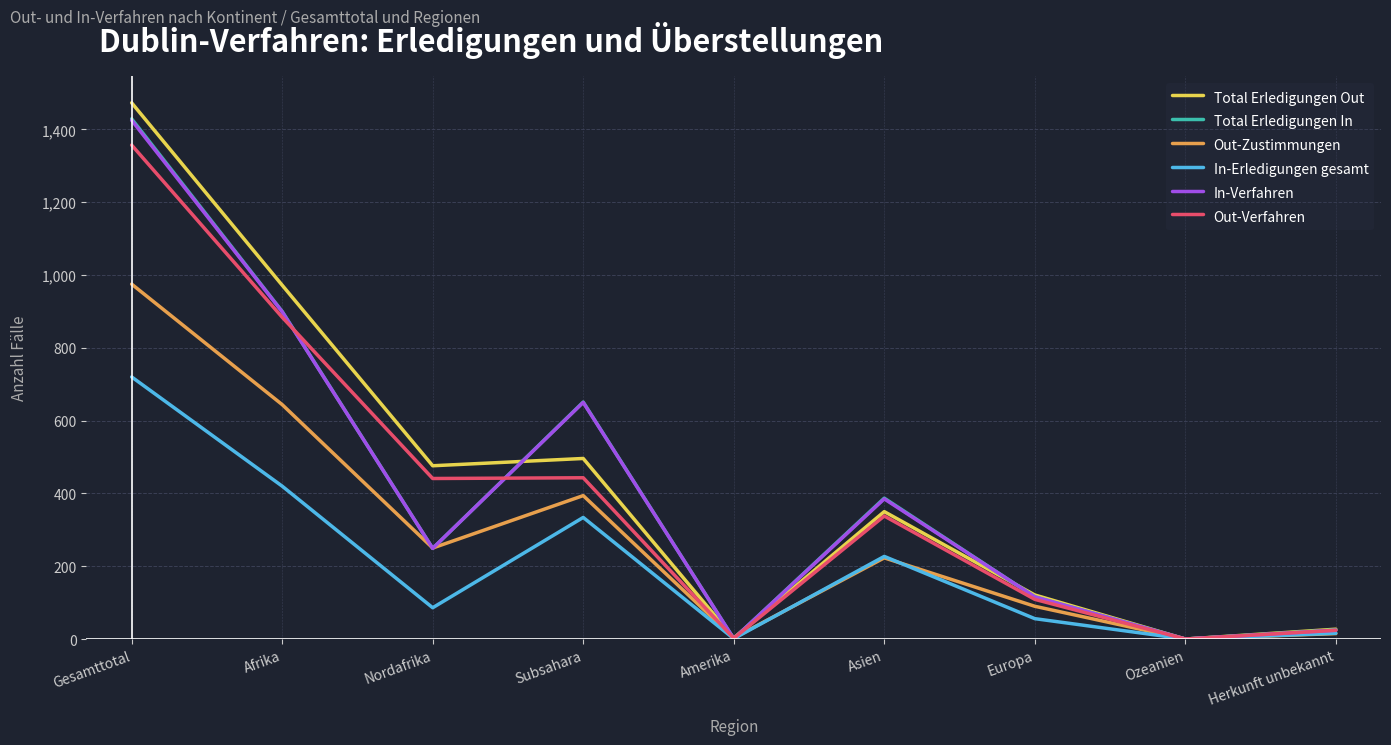

Which series has the largest total across all categories?

Total Erledigungen Out